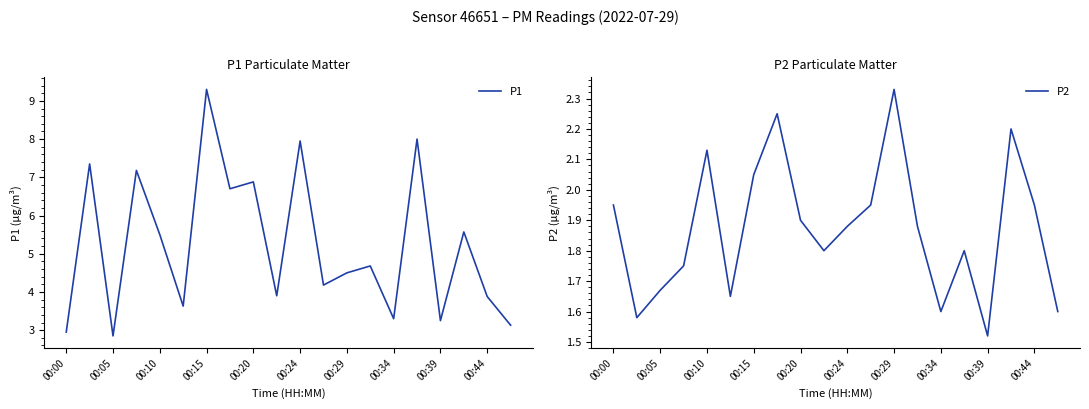

How many interior local valleys does the P2 series have?

5